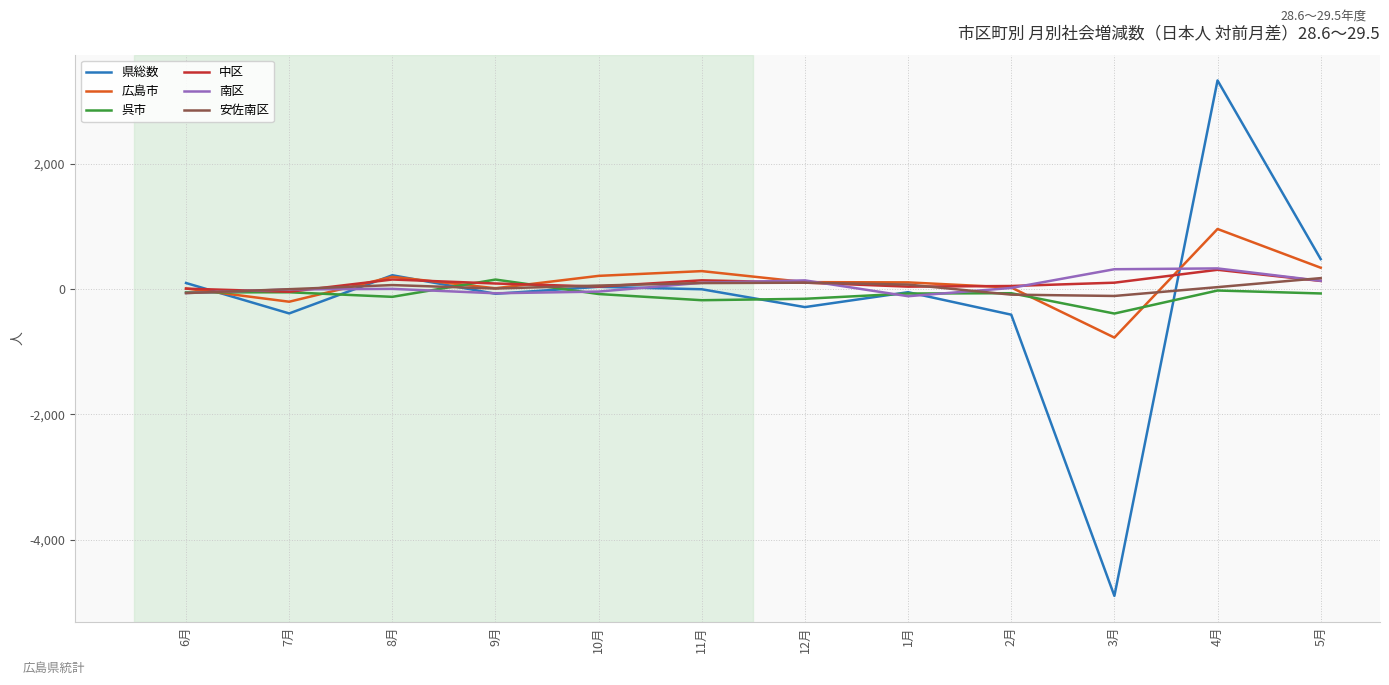

The value of 南区 at 4月 is 333. True or false?

True